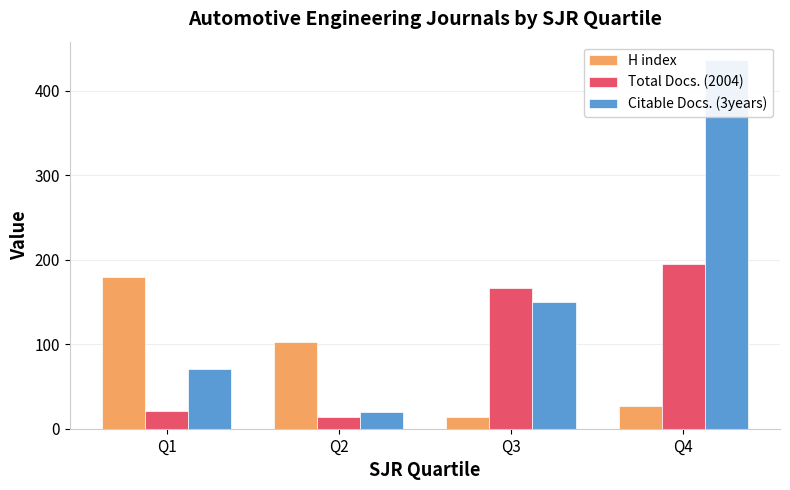

True or false: Total Docs. (2004) has a value of 9 at Q1.

False